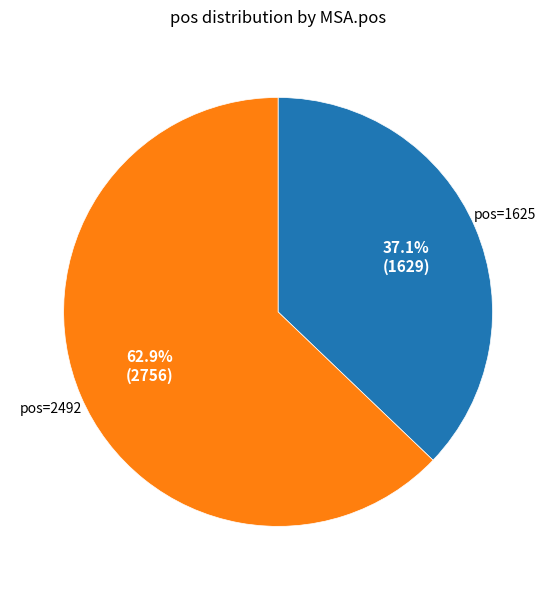

How many slices are in this pie chart?

2